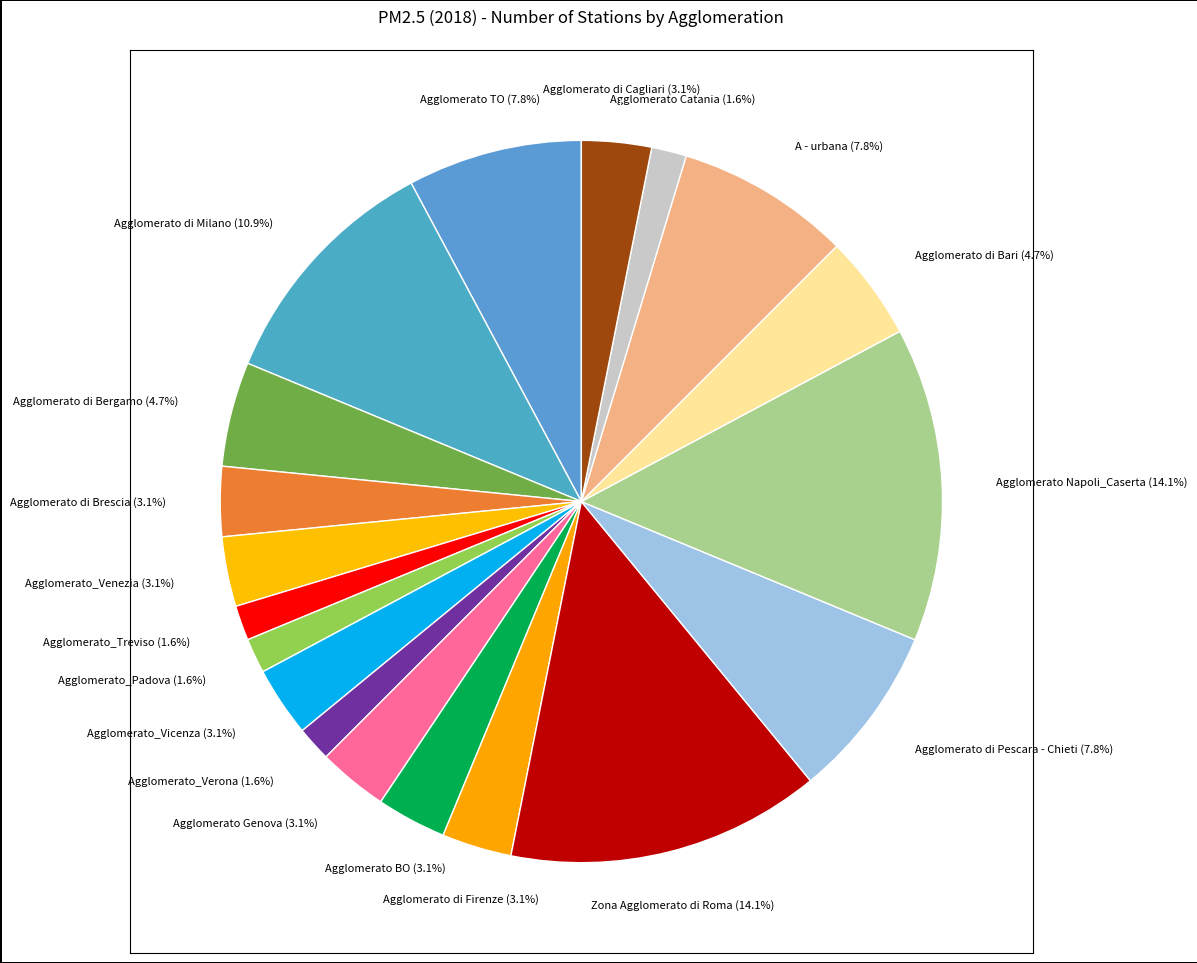

Between Agglomerato di Firenze and Zona Agglomerato di Roma, which is larger?

Zona Agglomerato di Roma